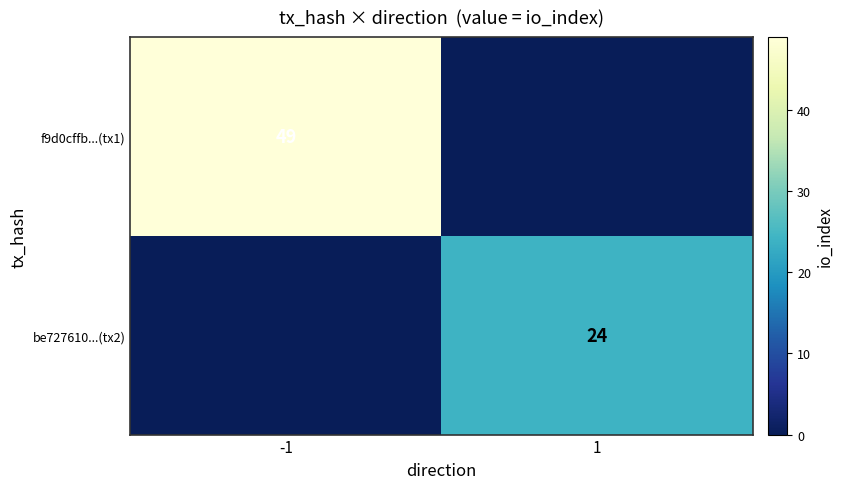

The value of be727610...(tx2) at 1 is 9. True or false?

False